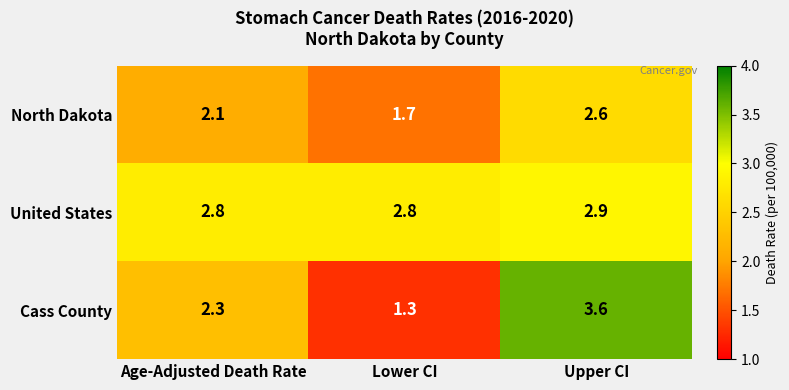

What is the minimum value shown in the chart?

1.3